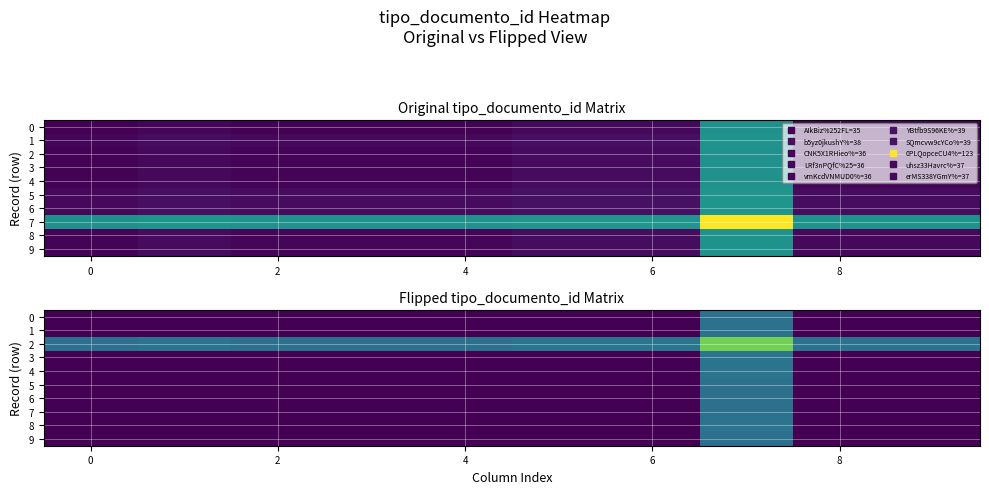

What is the difference between the highest and lowest values at 7?

37.4